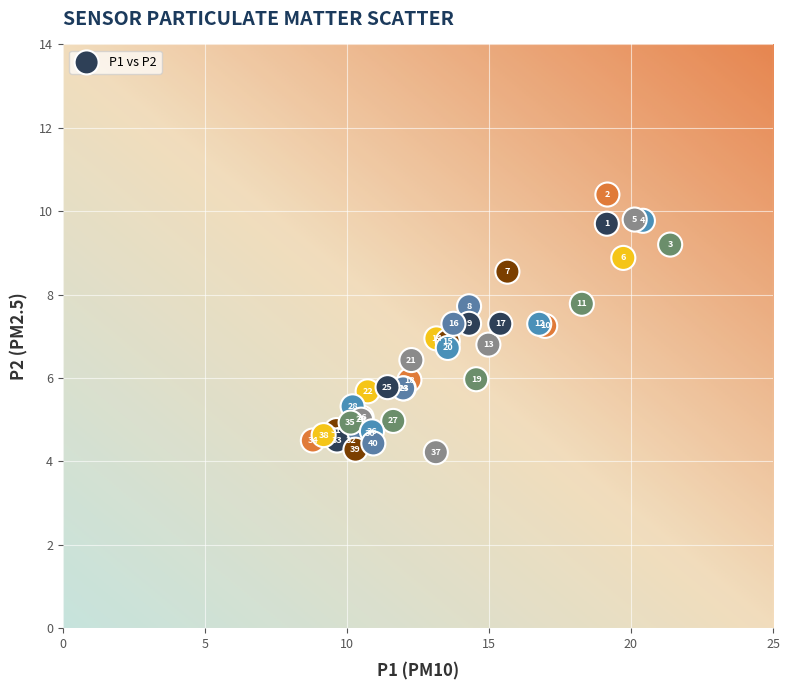

What Y value in the scatter plot is closest to 7?

7.0